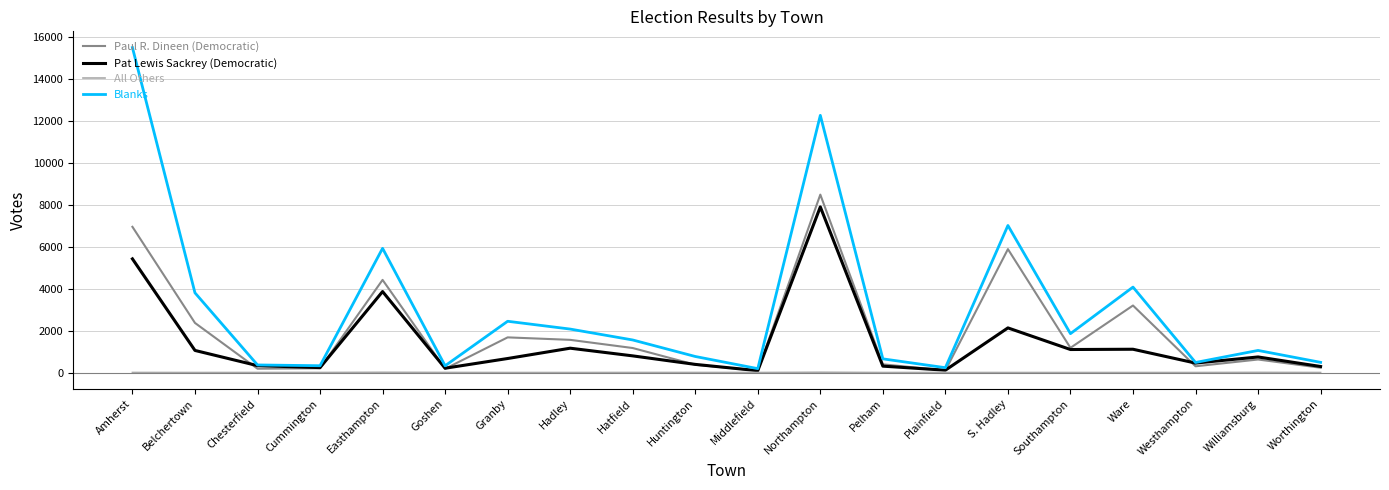

Which series has the largest range (max minus min)?

Blanks